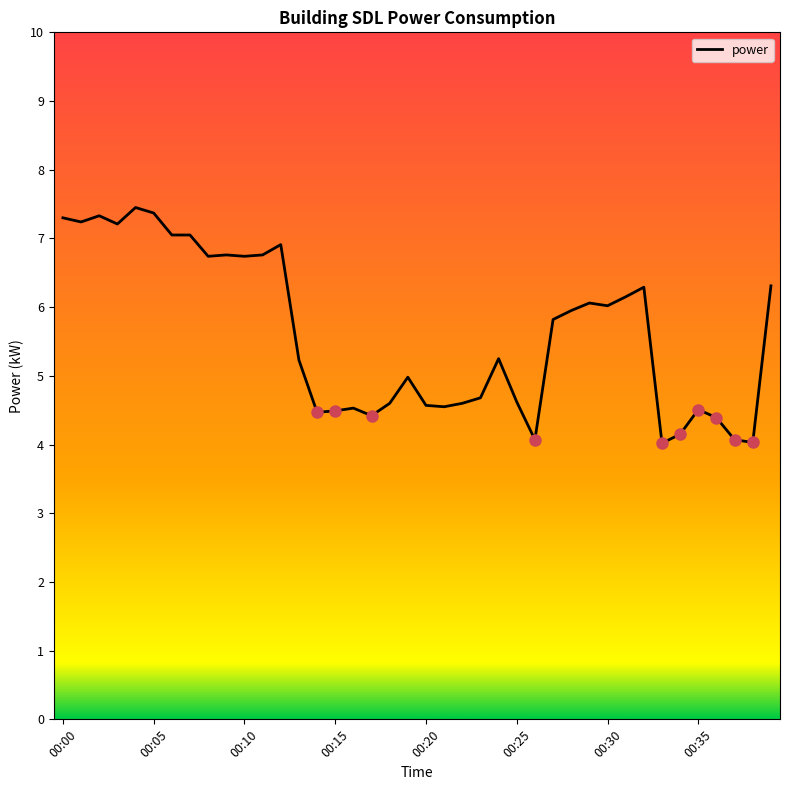

What is the greatest value displayed?

7.5